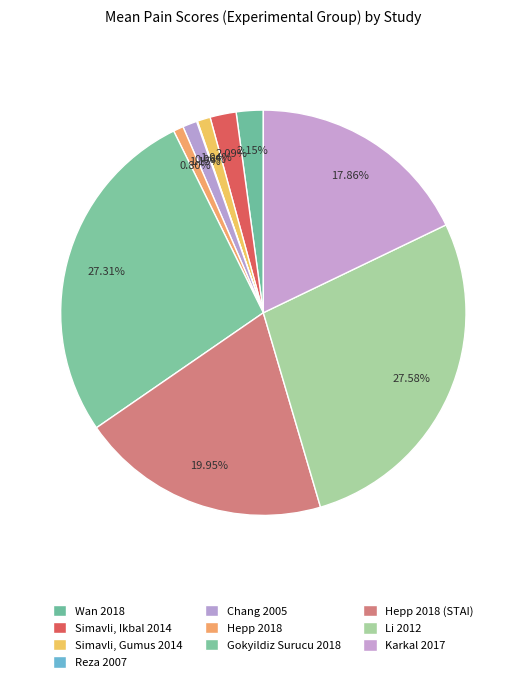

Which has a higher value, Karkal 2017 or Reza 2007?

Karkal 2017